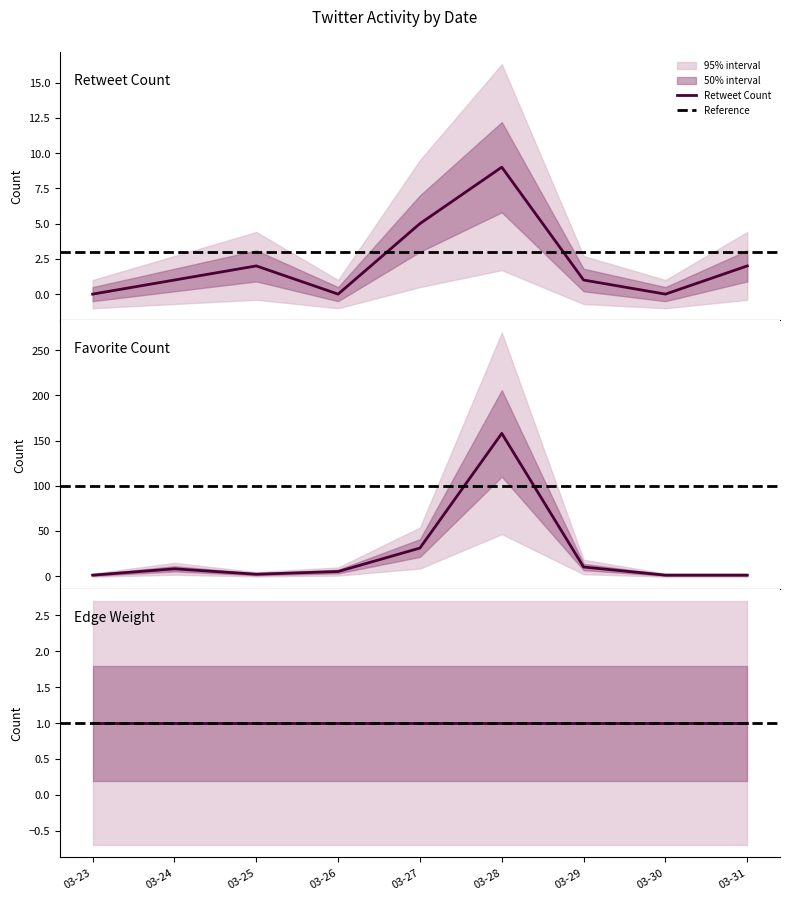

Which series has the largest range (max minus min)?

Favorite Count